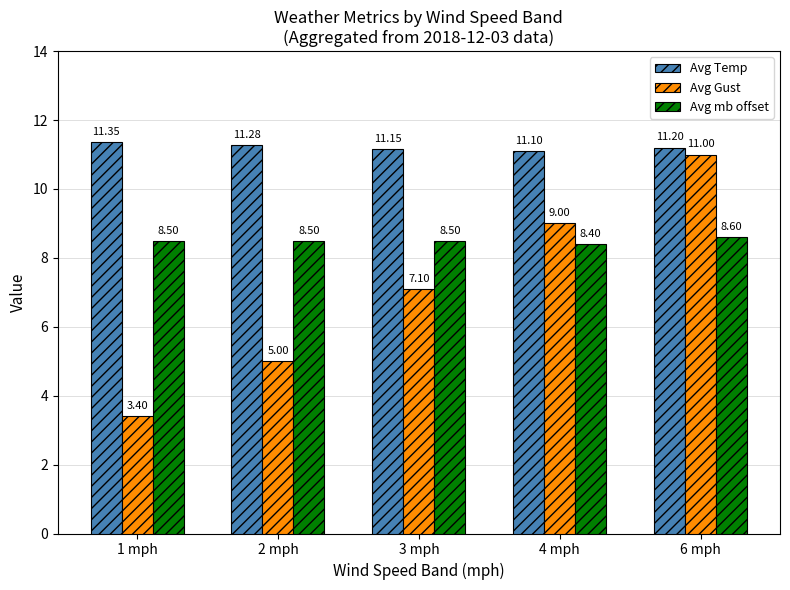

What is the average value of the Avg Gust series?

7.1